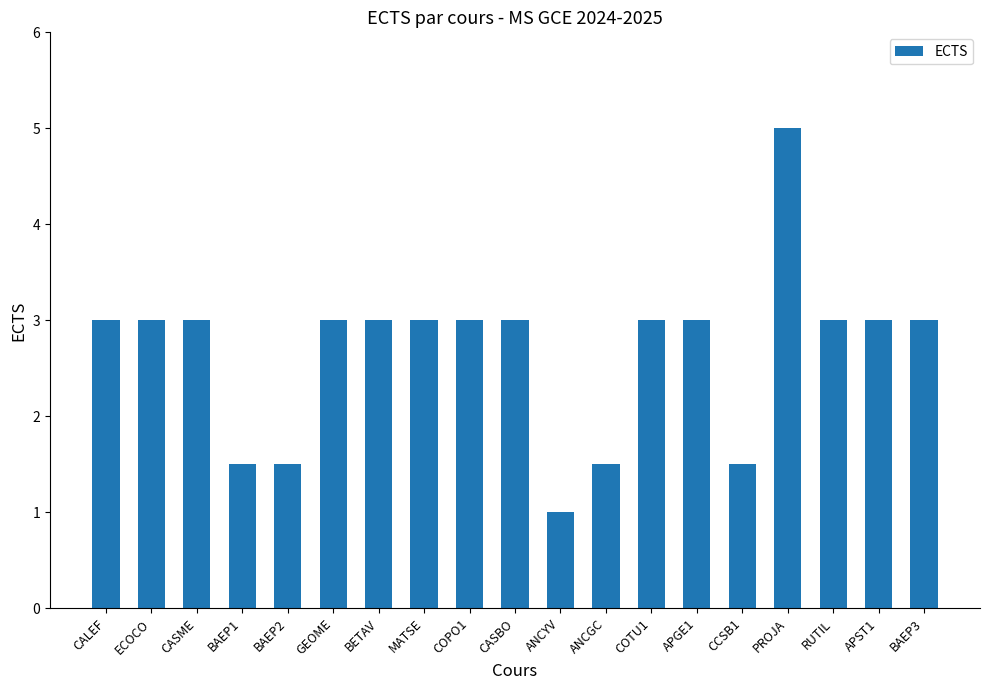

What is the label of the 4th bar from the right?

PROJA